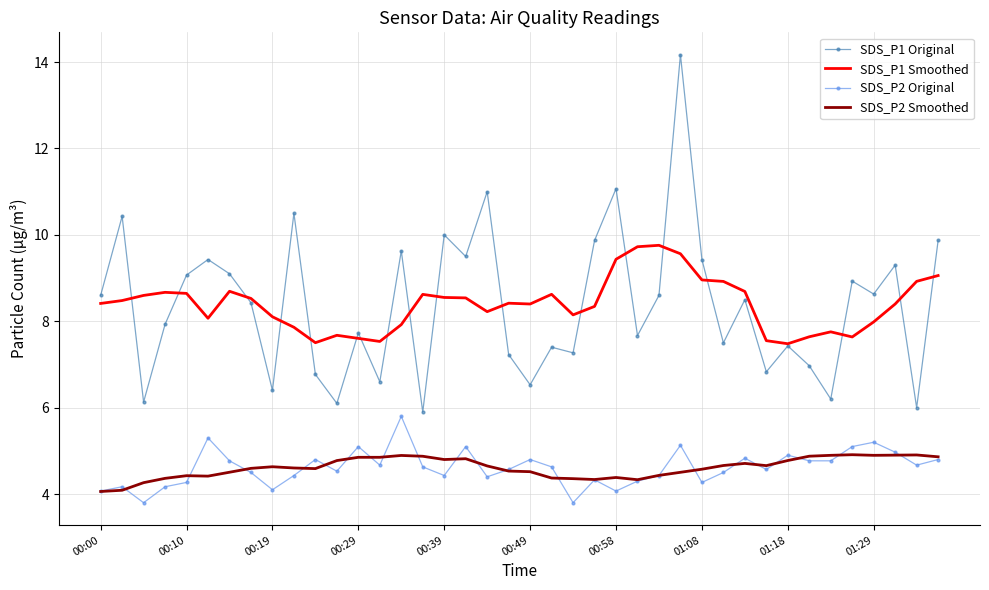

What is the highest value of the SDS_P2 Smoothed series?

4.9